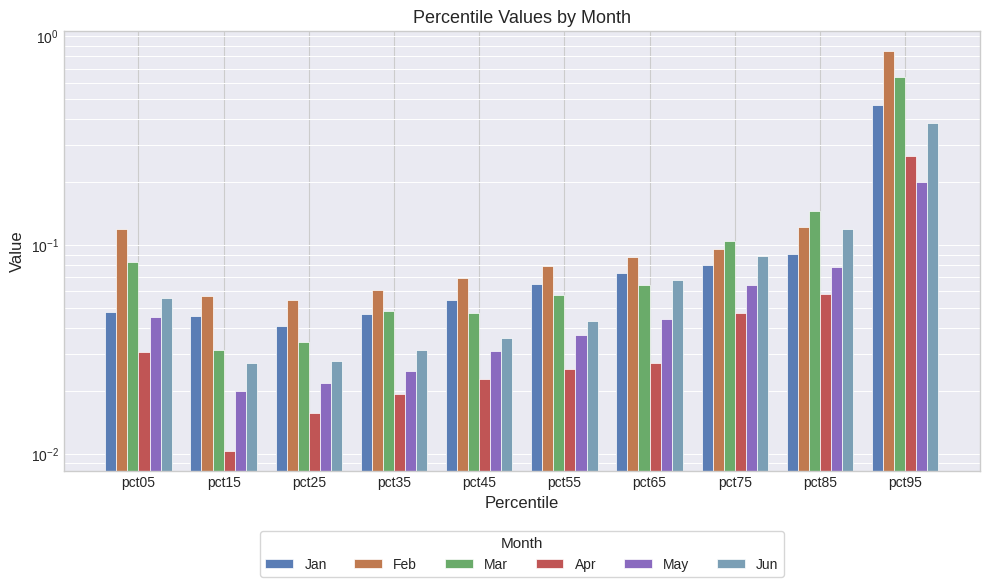

Reading right to left, list all the values displayed in this chart.

Jan: pct95=0.5	pct85=0.1	pct75=0.1	pct65=0.1	pct55=0.1	pct45=0.1	pct35=0.0	pct25=0.0	pct15=0.0	pct05=0.0
Feb: pct95=0.9	pct85=0.1	pct75=0.1	pct65=0.1	pct55=0.1	pct45=0.1	pct35=0.1	pct25=0.1	pct15=0.1	pct05=0.1
Mar: pct95=0.6	pct85=0.1	pct75=0.1	pct65=0.1	pct55=0.1	pct45=0.0	pct35=0.0	pct25=0.0	pct15=0.0	pct05=0.1
Apr: pct95=0.3	pct85=0.1	pct75=0.0	pct65=0.0	pct55=0.0	pct45=0.0	pct35=0.0	pct25=0.0	pct15=0.0	pct05=0.0
May: pct95=0.2	pct85=0.1	pct75=0.1	pct65=0.0	pct55=0.0	pct45=0.0	pct35=0.0	pct25=0.0	pct15=0.0	pct05=0.0
Jun: pct95=0.4	pct85=0.1	pct75=0.1	pct65=0.1	pct55=0.0	pct45=0.0	pct35=0.0	pct25=0.0	pct15=0.0	pct05=0.1